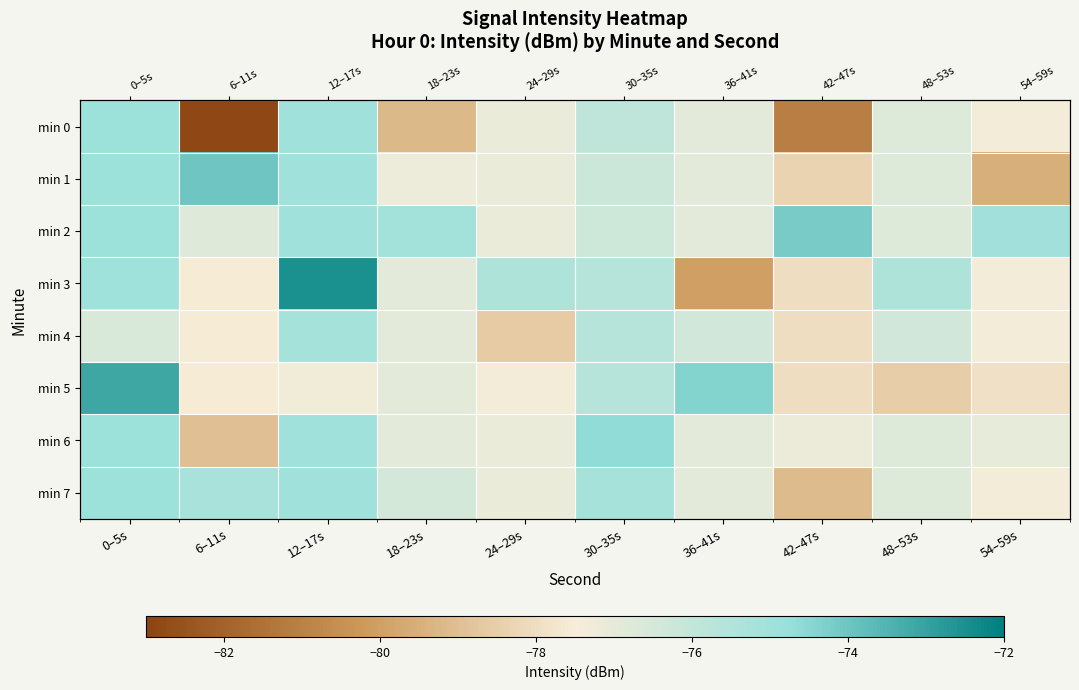

How many distinct data groups are displayed?

8